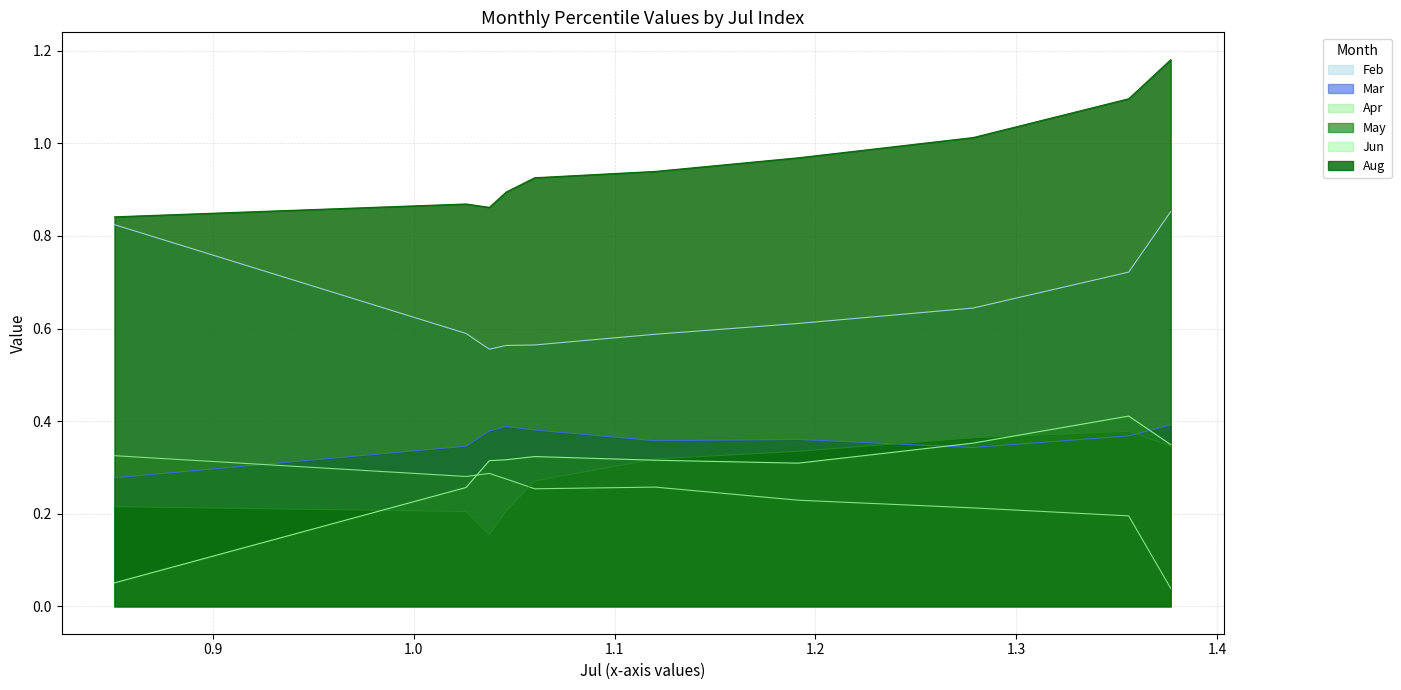

What is the difference between the second highest and second lowest values in the Apr series?

0.1